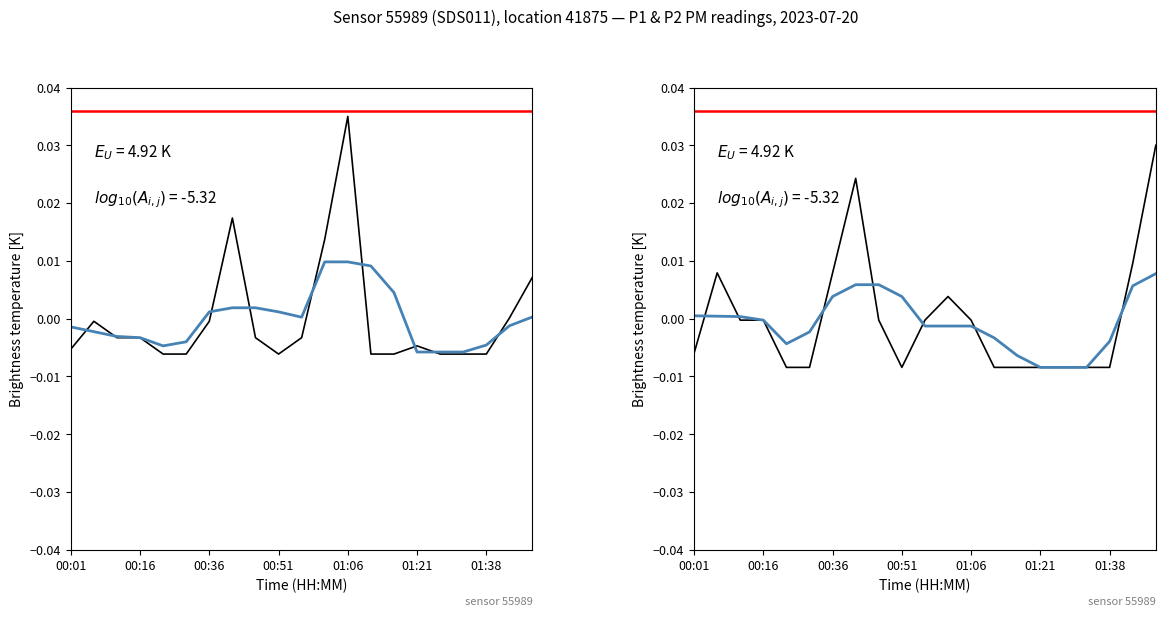

How many values in P2 are below zero?

15